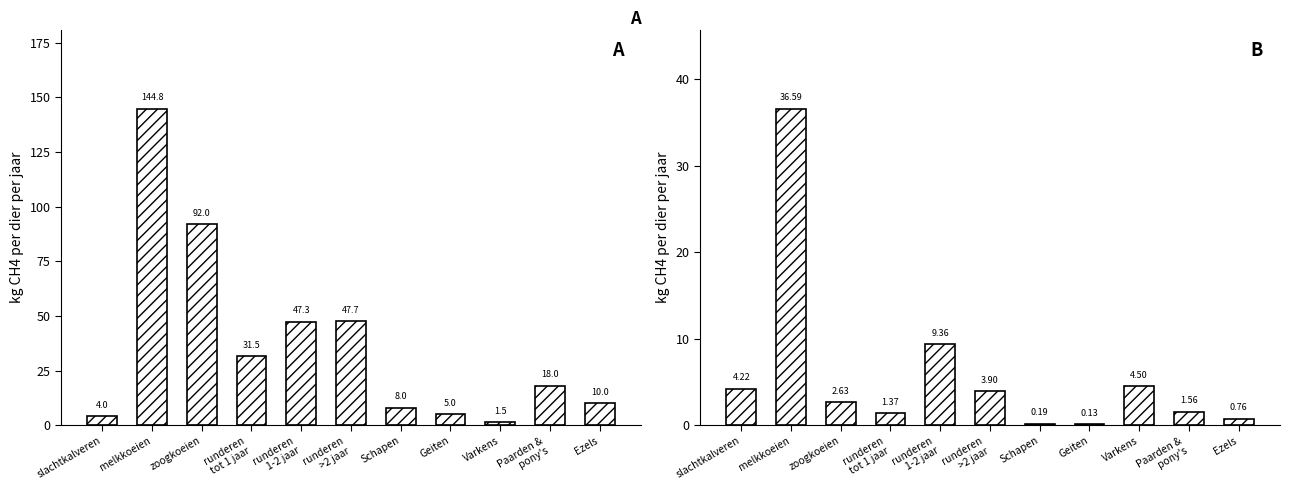

What is the difference between the Vertering (kg CH4/dier/jaar) values at runderen
>2 jaar and Ezels?

37.7